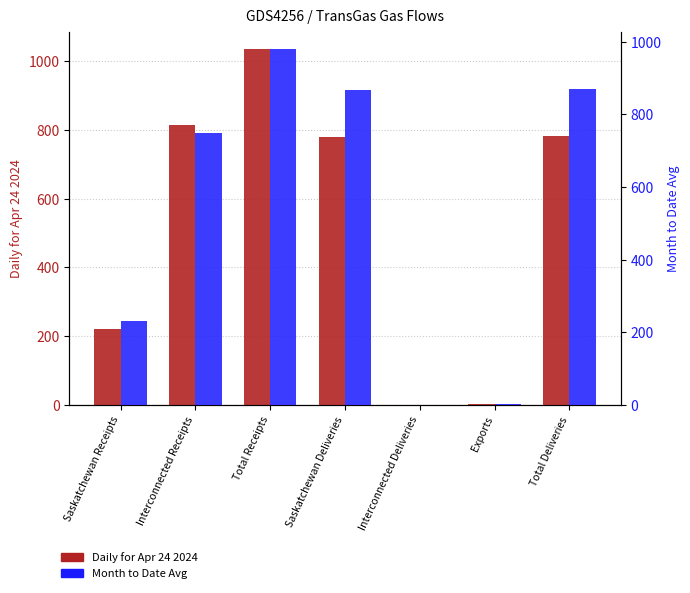

What is the average value of the Daily for Apr 24 2024 series?

519